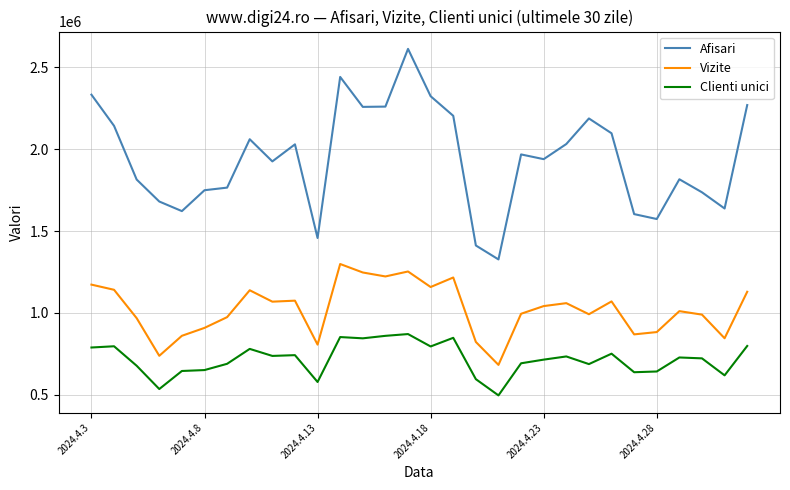

True or false: Clienti unici and Vizite cross at least once.

False